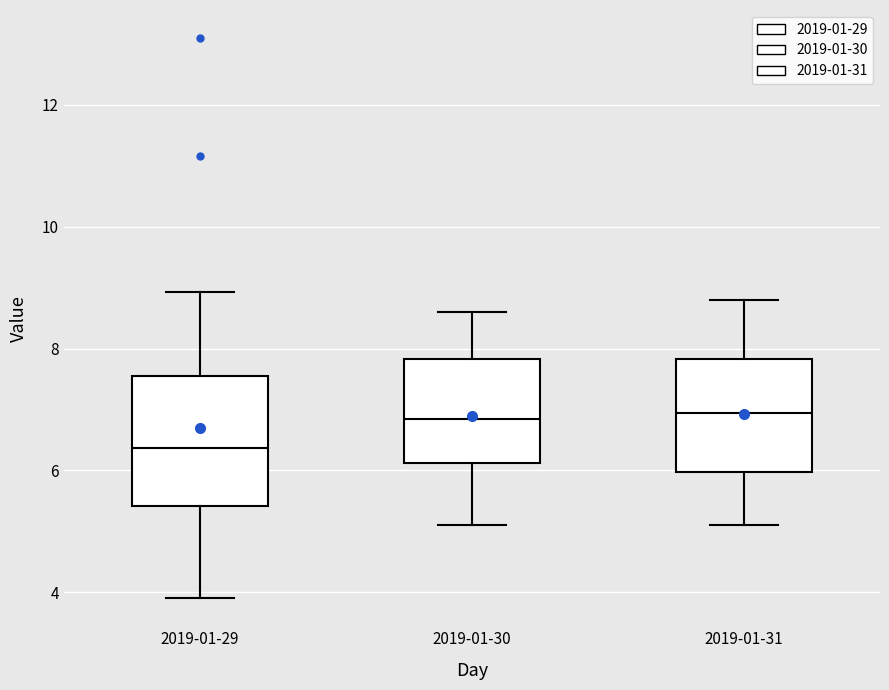

Comparing the boxes themselves (not the whiskers), which one is the tallest?

2019-01-29